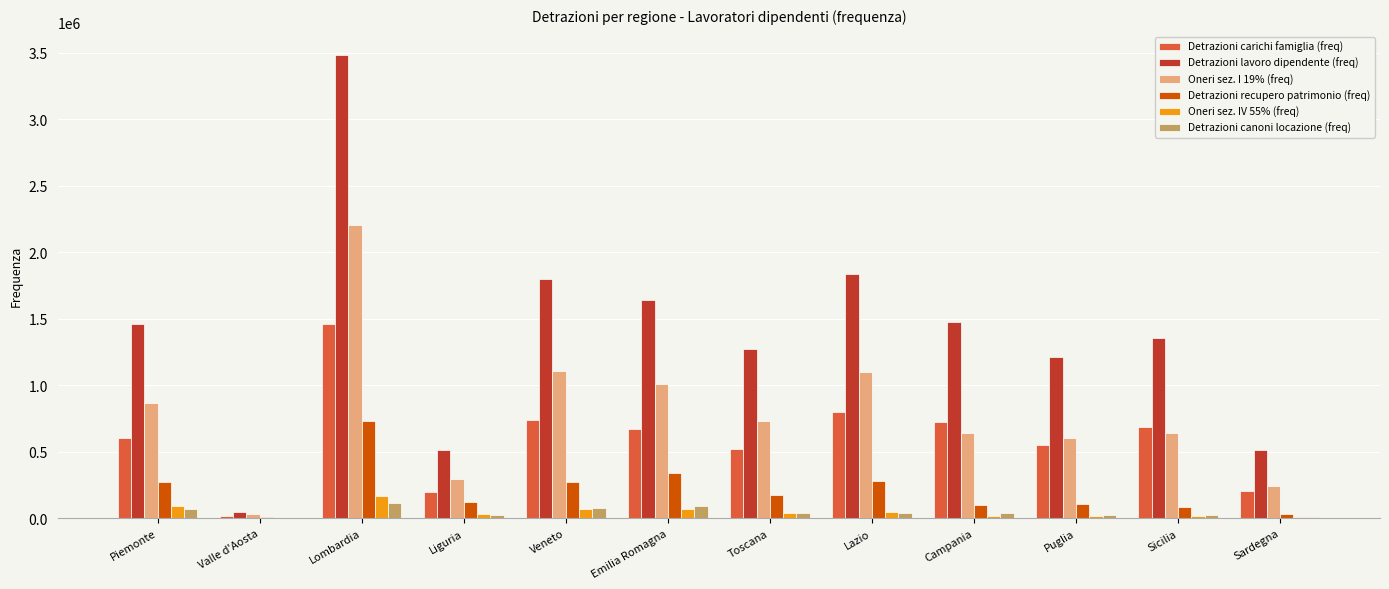

Count the number of data series in this chart.

6